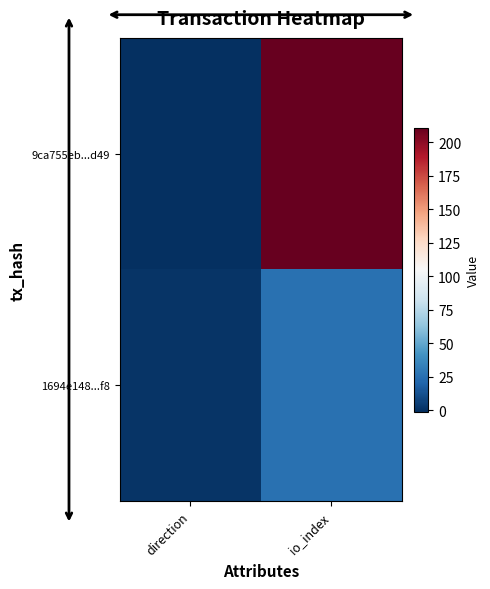

At how many categories does at least one series exceed 30?

1